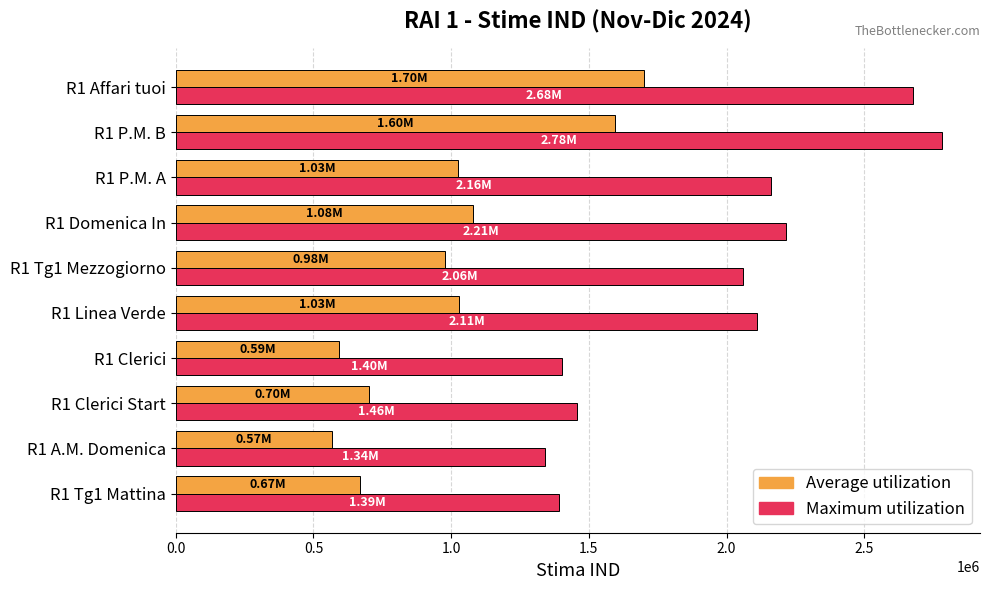

Which series has the largest total across all categories?

Maximum utilization